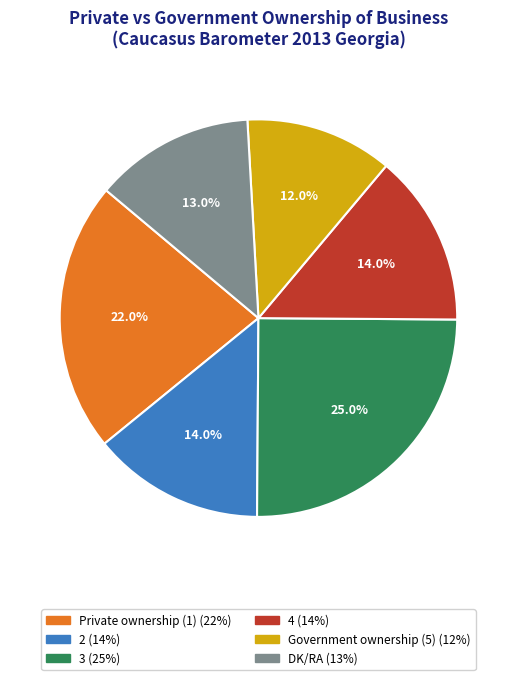

Is the sum of DK/RA and 4 greater than half?

No